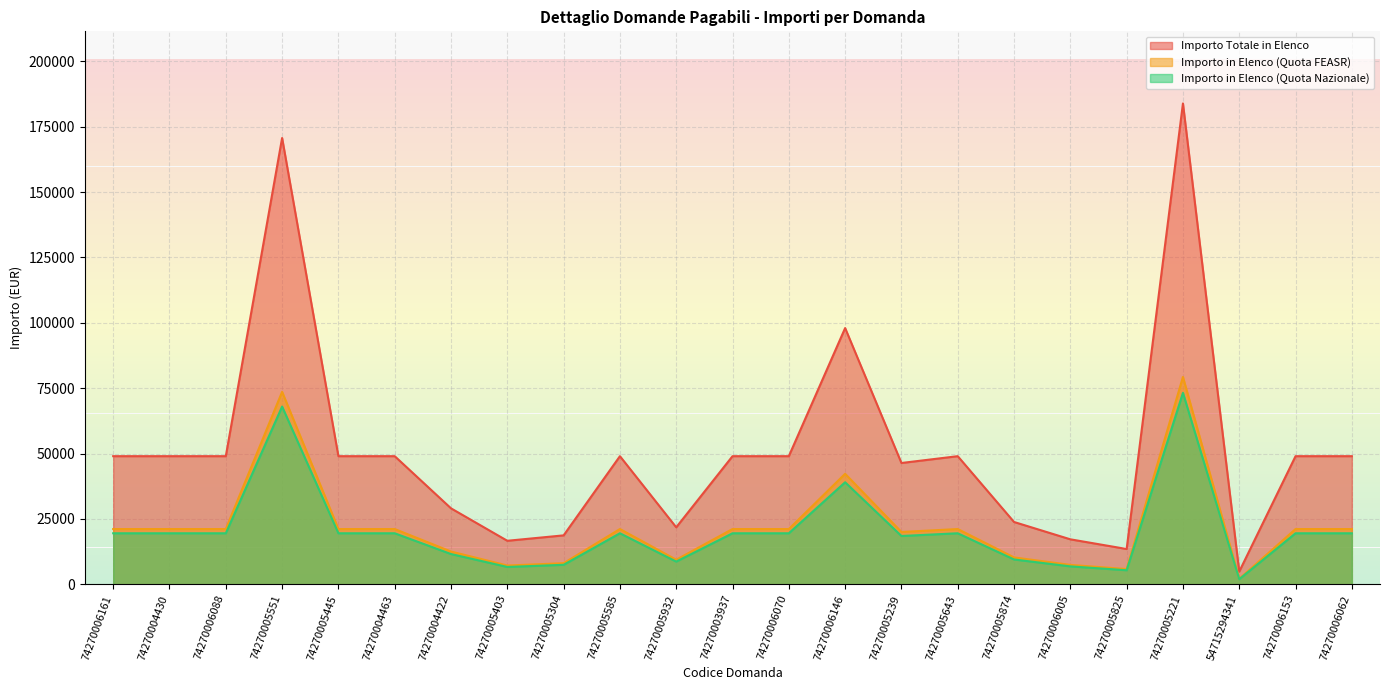

What is the difference between the maximum and minimum values in the Importo Totale in Elenco series?

179034.3